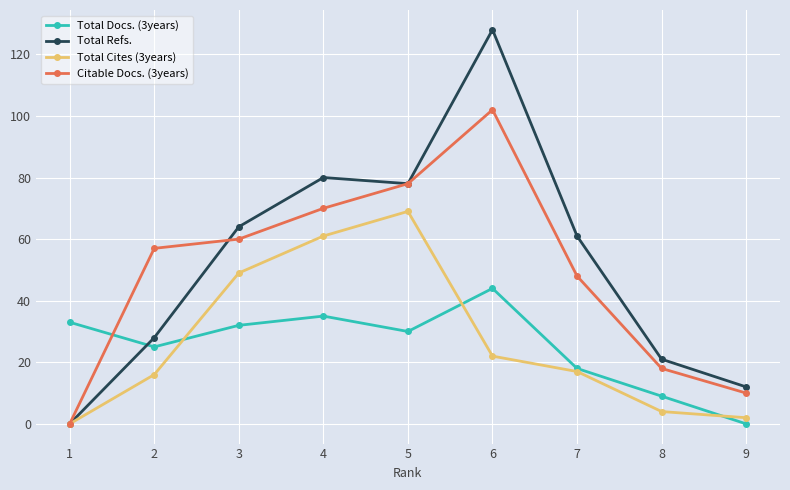

What are all the series names shown in the legend?

Total Docs. (3years), Total Refs., Total Cites (3years), Citable Docs. (3years)